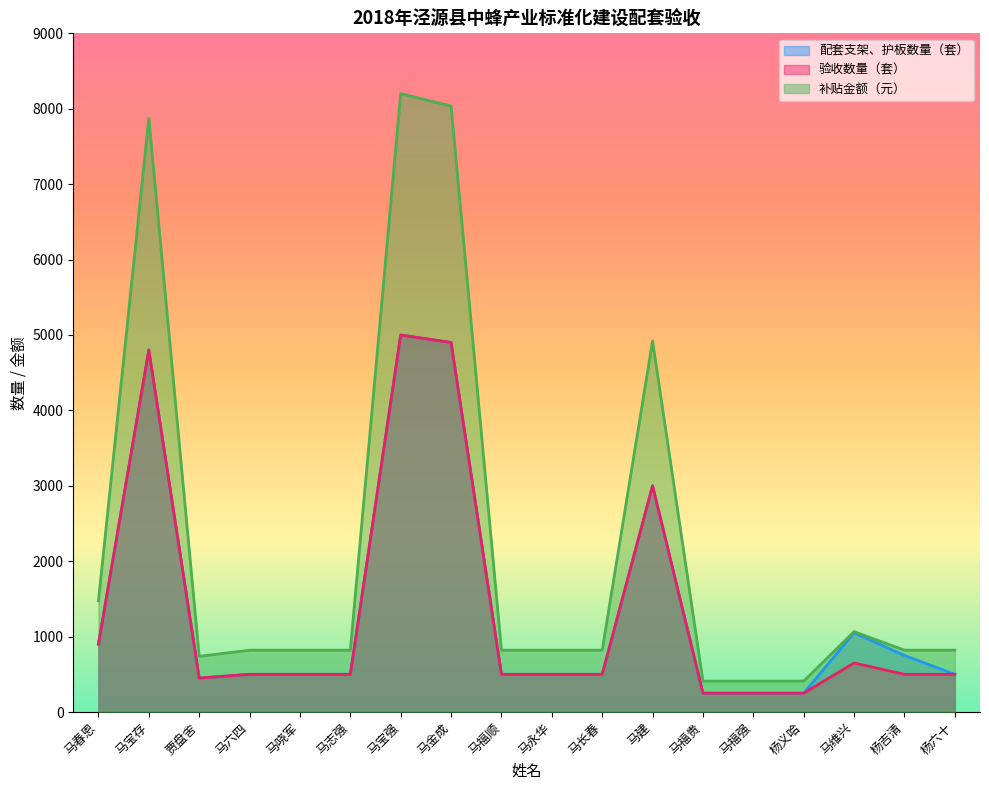

How many values in the 验收数量（套） series are below 500?

4